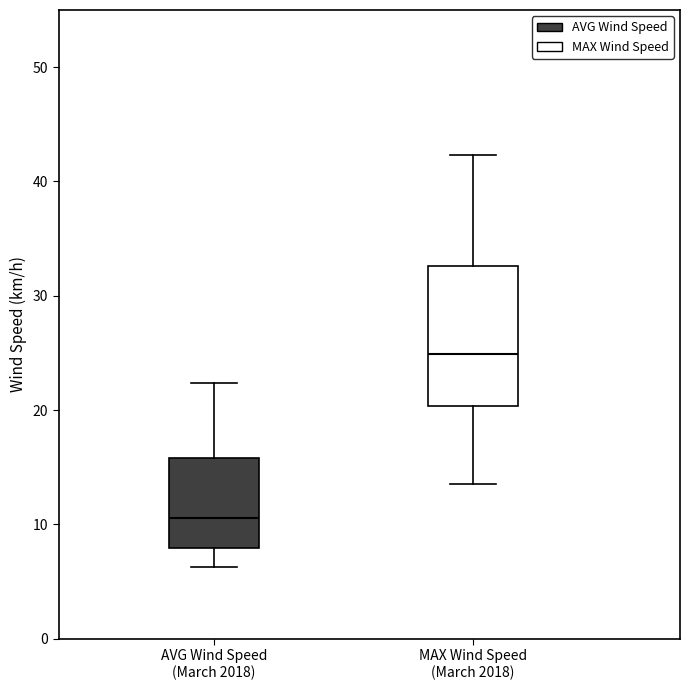

Which box's median line is the lowest?

AVG Wind Speed (March 2018)